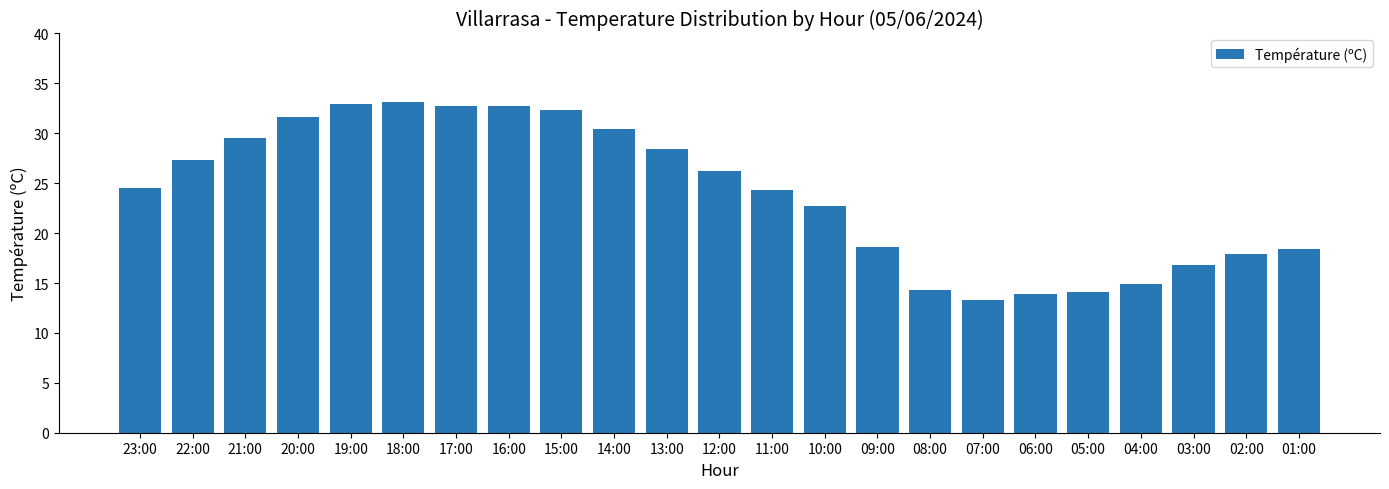

What is the value of the 5th bar from the left?

32.9